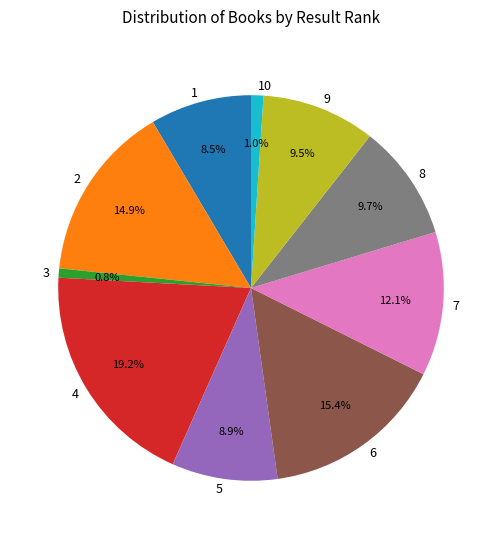

To the nearest percent, what is the average slice percentage?

10%